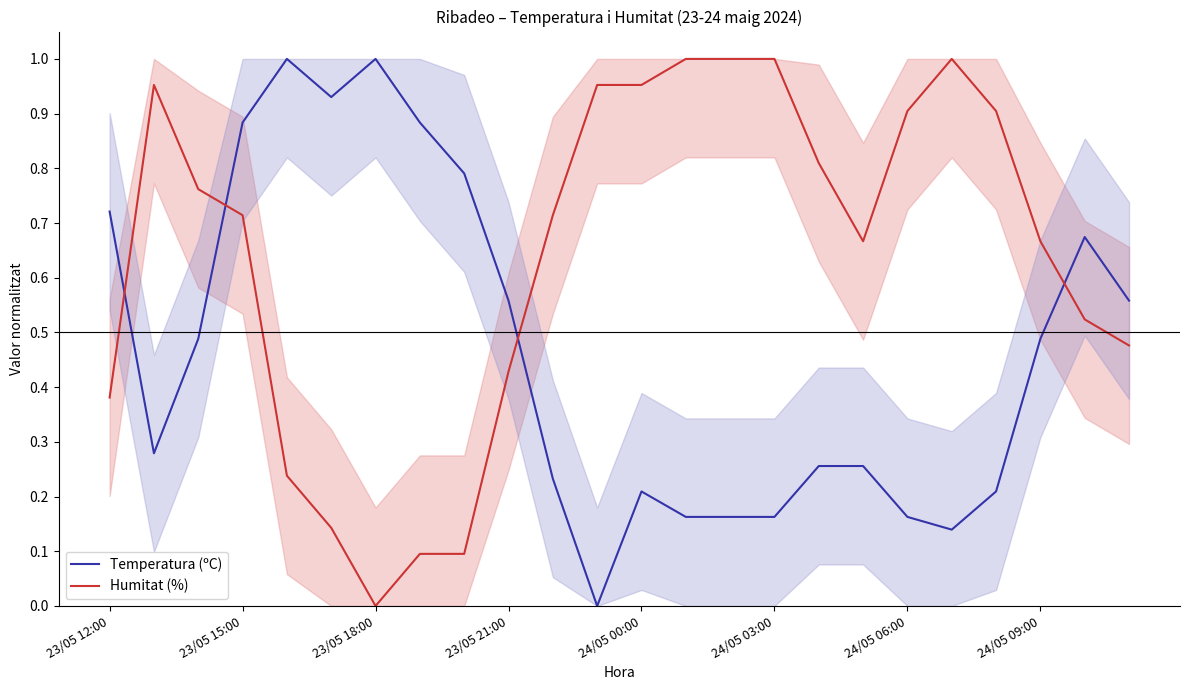

Is it true that Humitat (%) equals 0.9 at 24/05 06:00?

True